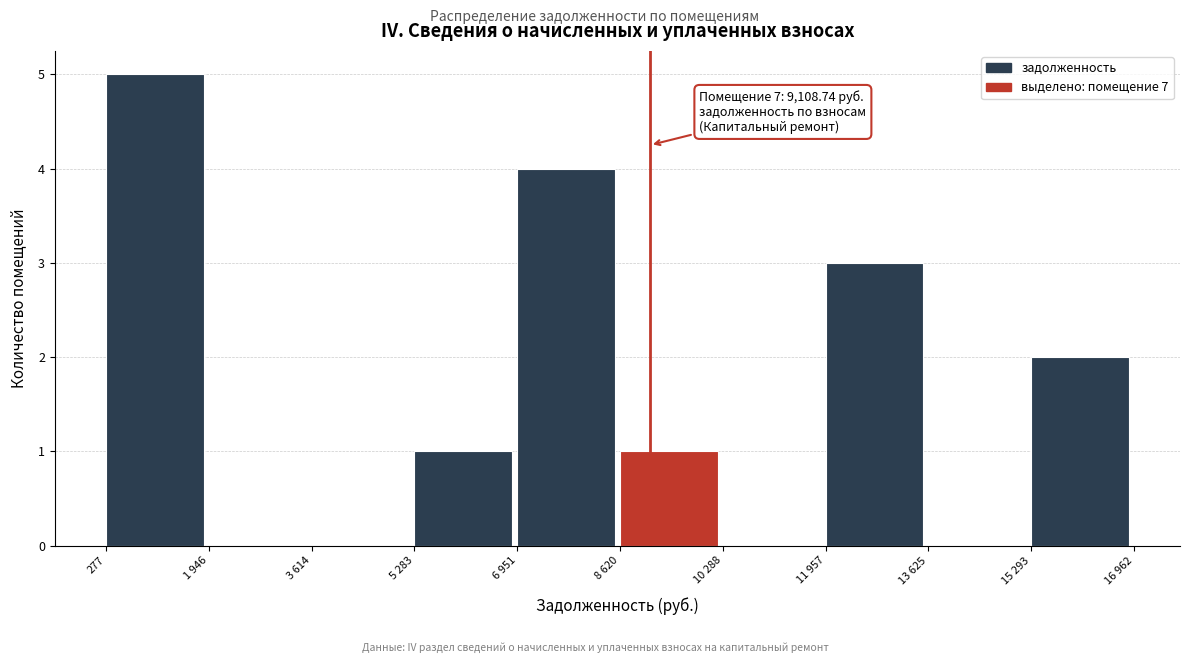

Reading left to right, list all the values displayed in this chart.

277=5	1 946=0	3 614=0	5 283=1	6 951=4	8 620=1	10 288=0	11 957=3	13 625=0	15 293=2